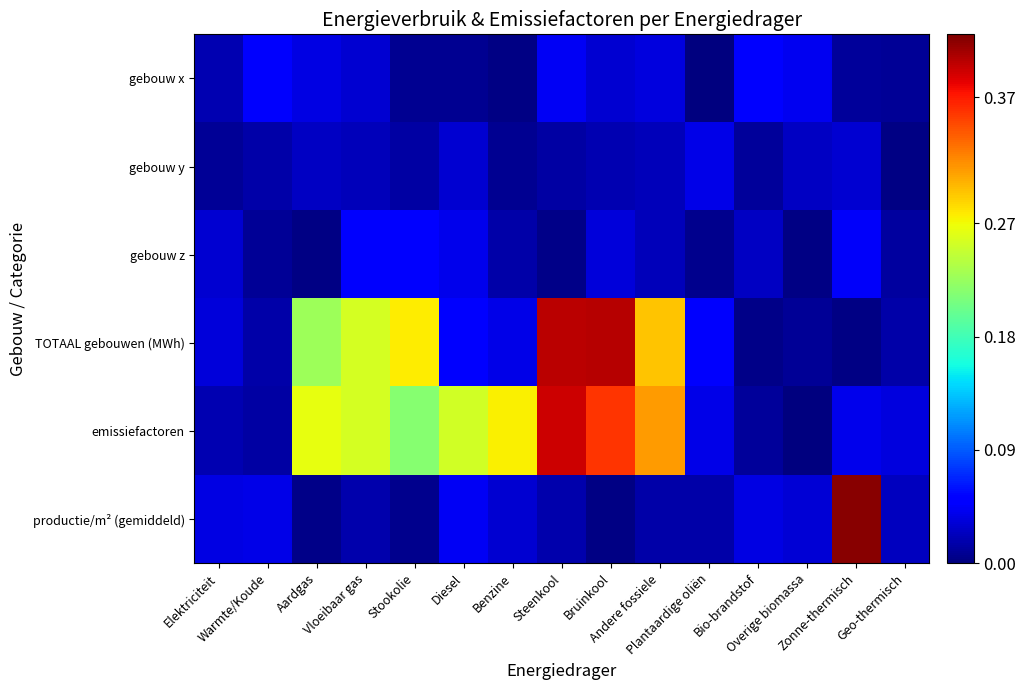

Rank the series at Bio-brandstof from highest to lowest value.

gebouw x, productie/m² (gemiddeld), gebouw z, gebouw y, emissiefactoren, TOTAAL gebouwen (MWh)